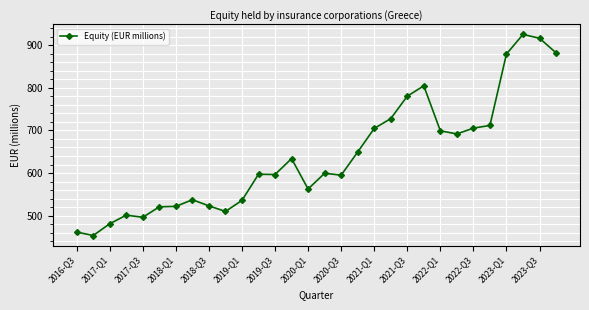

What is the value of the 13th point from the left?

596.6